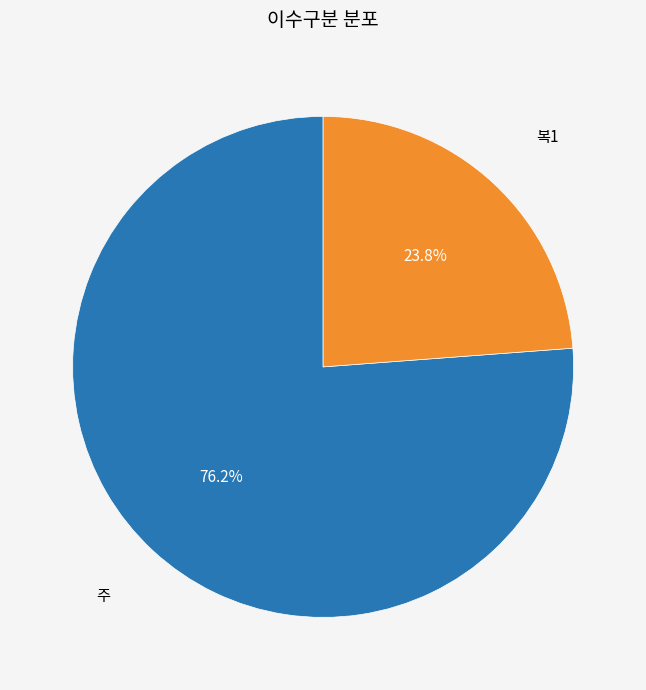

Is there any slice that represents more than half of the pie?

Yes